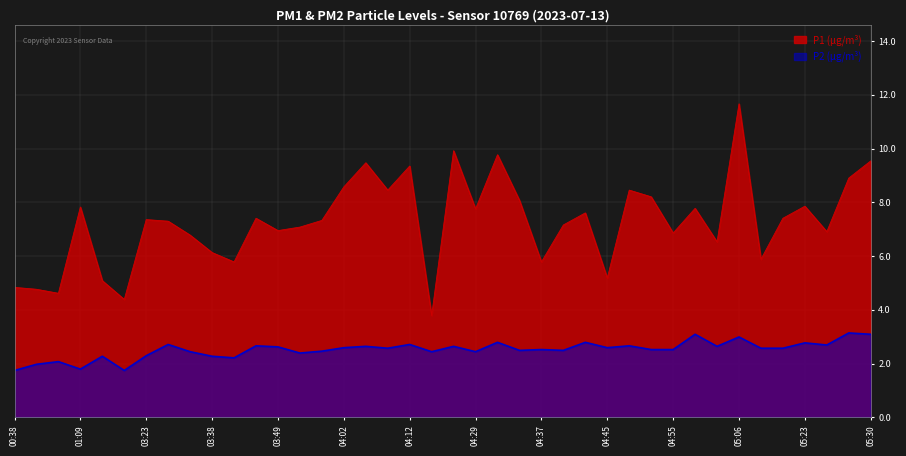

Reading right to left, extract all data points from this chart.

P1: 9.6	8.9	6.9	7.9	7.4	5.9	11.7	6.5	7.8	6.9	8.2	8.5	5.2	7.6	7.2	5.8	8.1	9.8	7.8	9.9	3.8	9.4	8.5	9.5	8.6	7.3	7.1	7.0	7.4	5.8	6.2	6.8	7.3	7.4	4.4	5.1	7.8	4.6	4.8	4.8
P2: 3.1	3.1	2.7	2.8	2.6	2.6	3.0	2.6	3.1	2.5	2.5	2.7	2.6	2.8	2.5	2.5	2.5	2.8	2.5	2.6	2.5	2.7	2.6	2.6	2.6	2.5	2.4	2.6	2.7	2.2	2.3	2.5	2.7	2.3	1.8	2.3	1.8	2.1	2.0	1.8